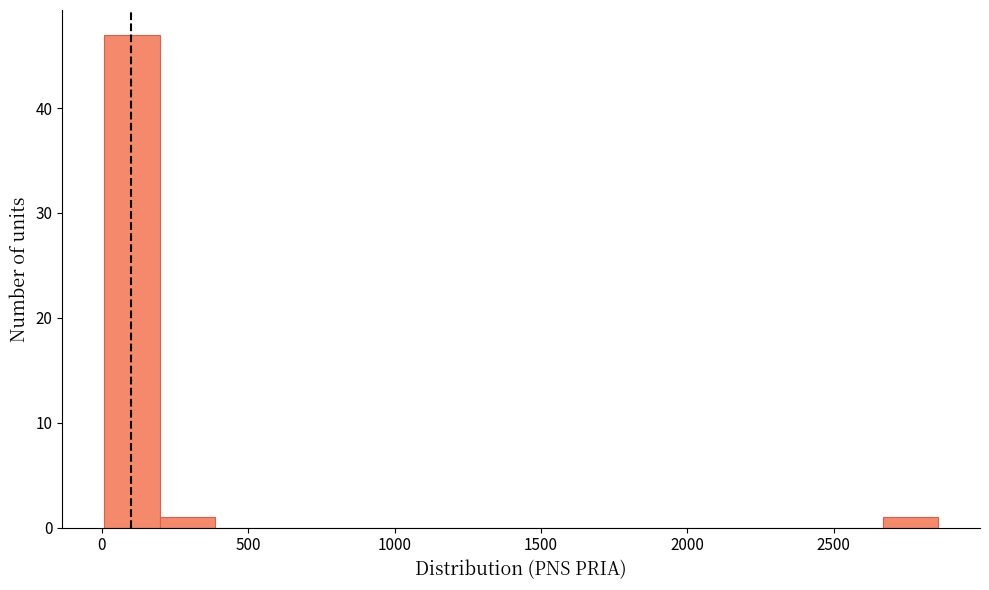

Around what value on the x-axis is the tallest bar? Give the approximate position of its centre, as read against the axis.

100